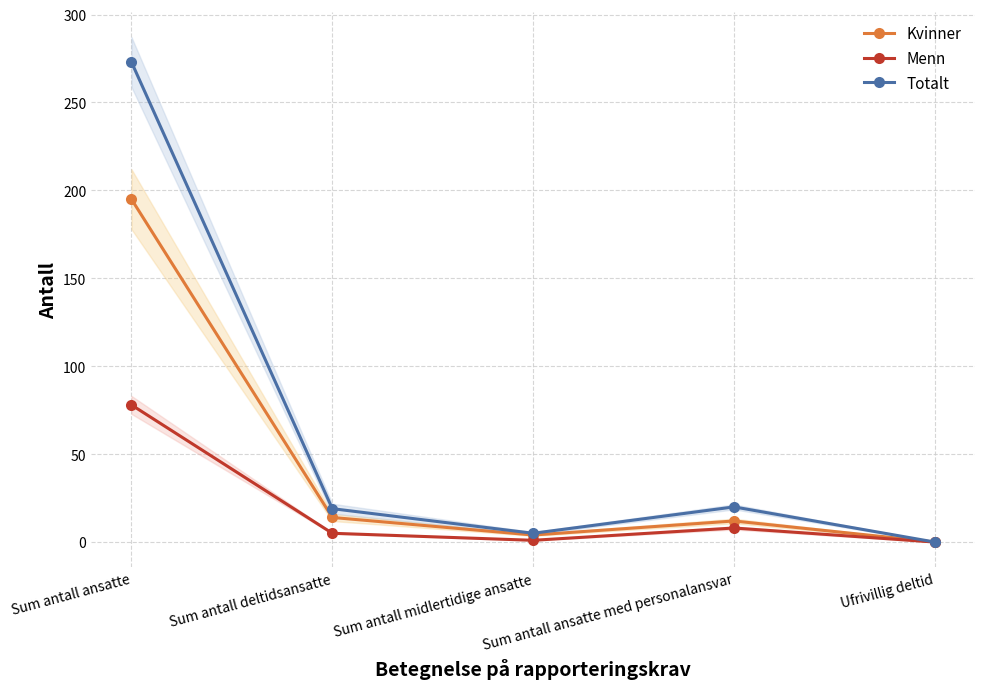

Reading left to right, list all the values displayed in this chart.

Kvinner: Sum antall ansatte=195	Sum antall deltidsansatte=14	Sum antall midlertidige ansatte=4	Sum antall ansatte med personalansvar=12	Ufrivillig deltid=0
Menn: Sum antall ansatte=78	Sum antall deltidsansatte=5	Sum antall midlertidige ansatte=1	Sum antall ansatte med personalansvar=8	Ufrivillig deltid=0
Totalt: Sum antall ansatte=273	Sum antall deltidsansatte=19	Sum antall midlertidige ansatte=5	Sum antall ansatte med personalansvar=20	Ufrivillig deltid=0